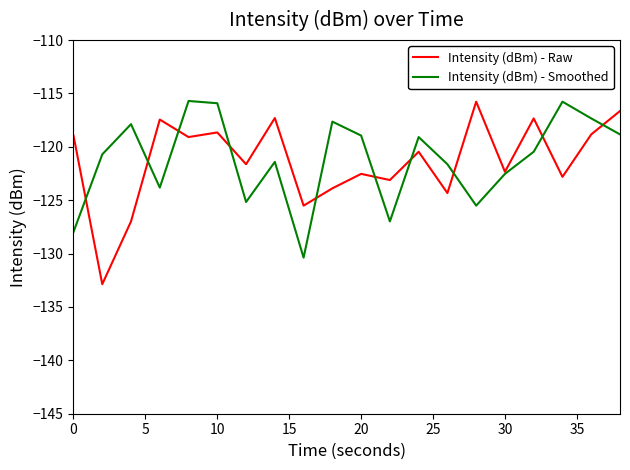

What is the highest value of the Intensity (dBm) - Raw series?

-115.8